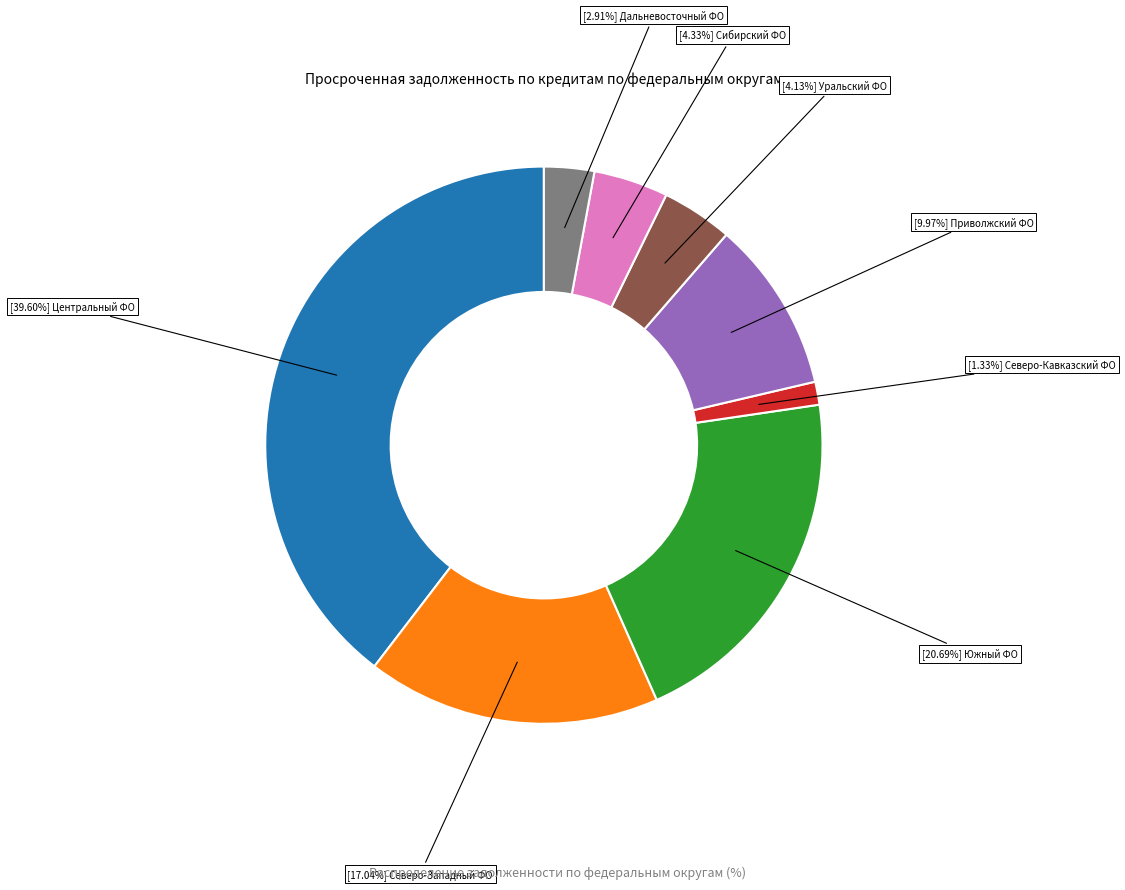

Does any single category account for the majority?

No